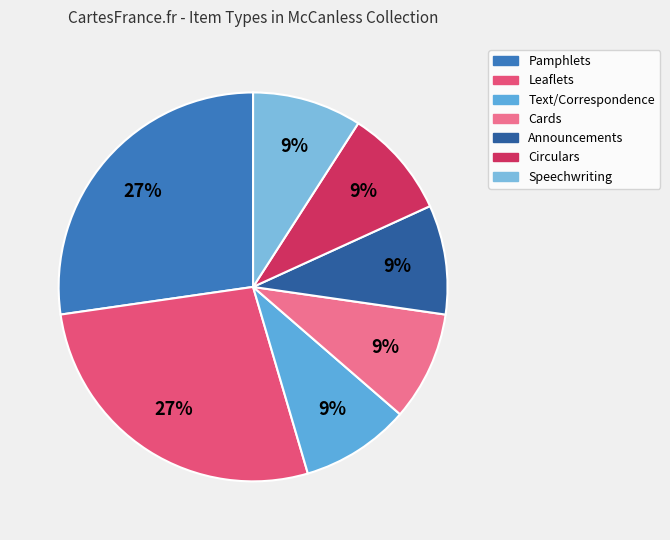

How many slices are in this pie chart?

7